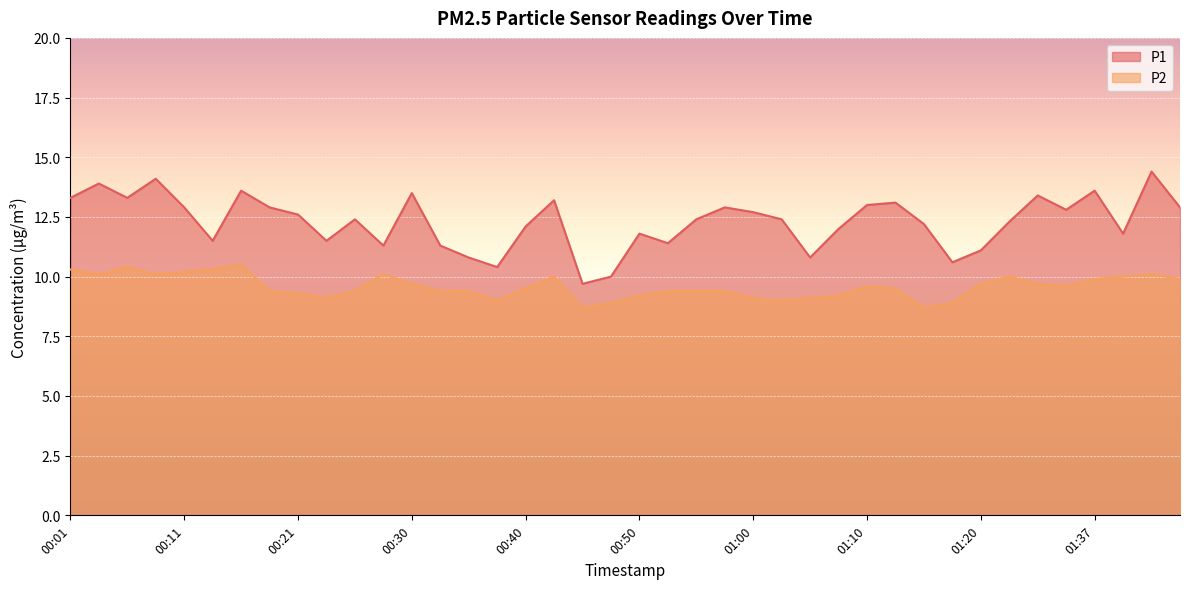

True or false: P1 and P2 cross at least once.

False